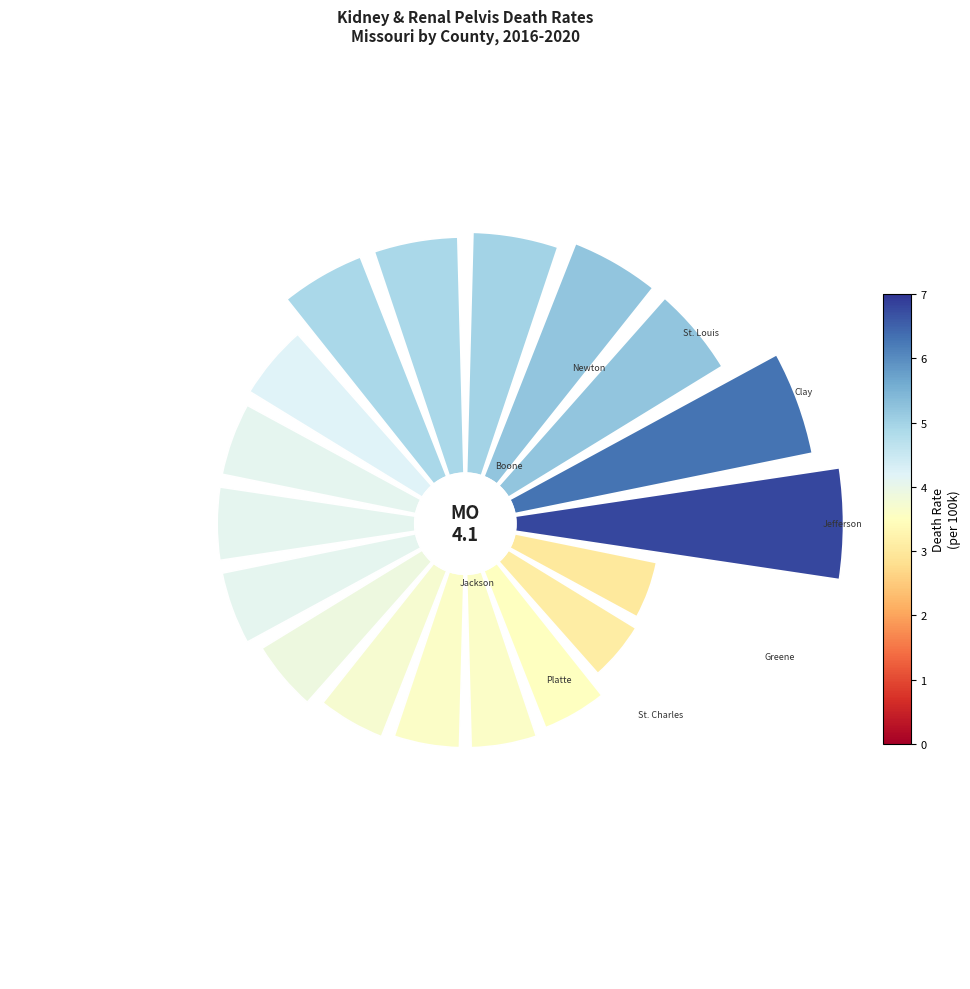

Is there any slice that represents more than half of the pie?

No